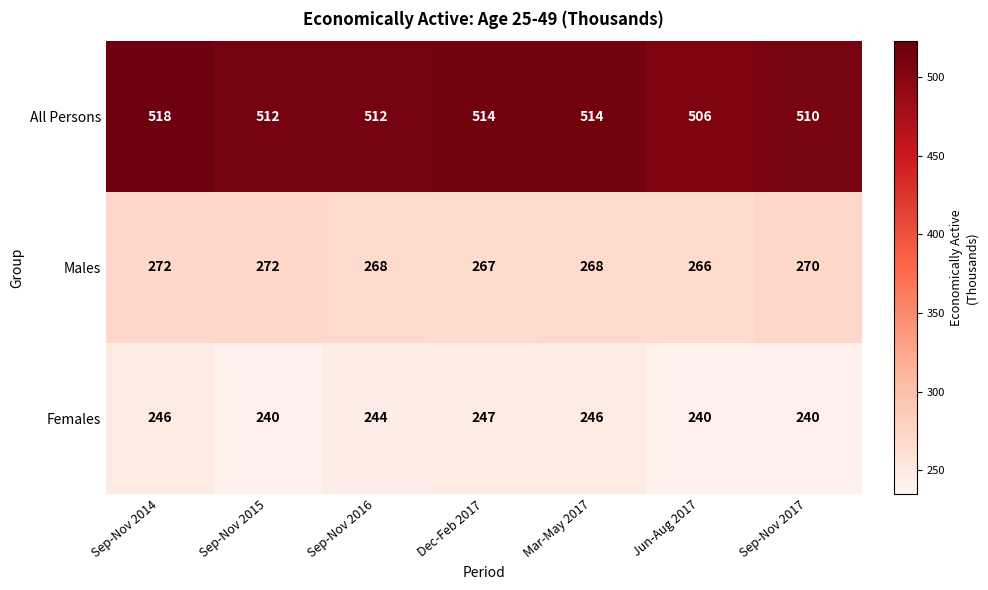

Which category has the lowest value in the All Persons series?

Jun-Aug 2017